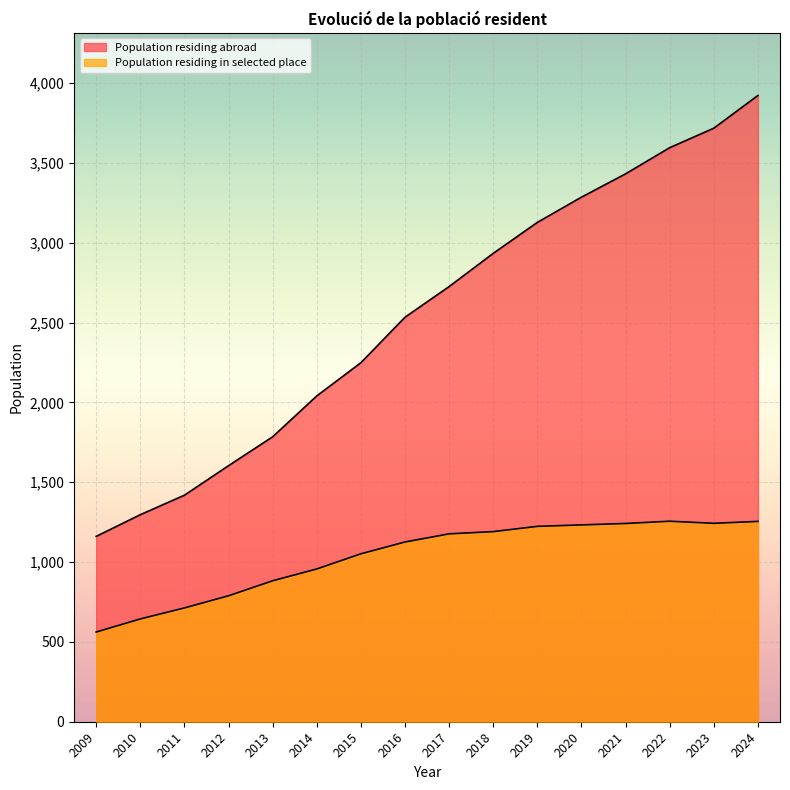

What is the value of the 7th point from the left?

2249